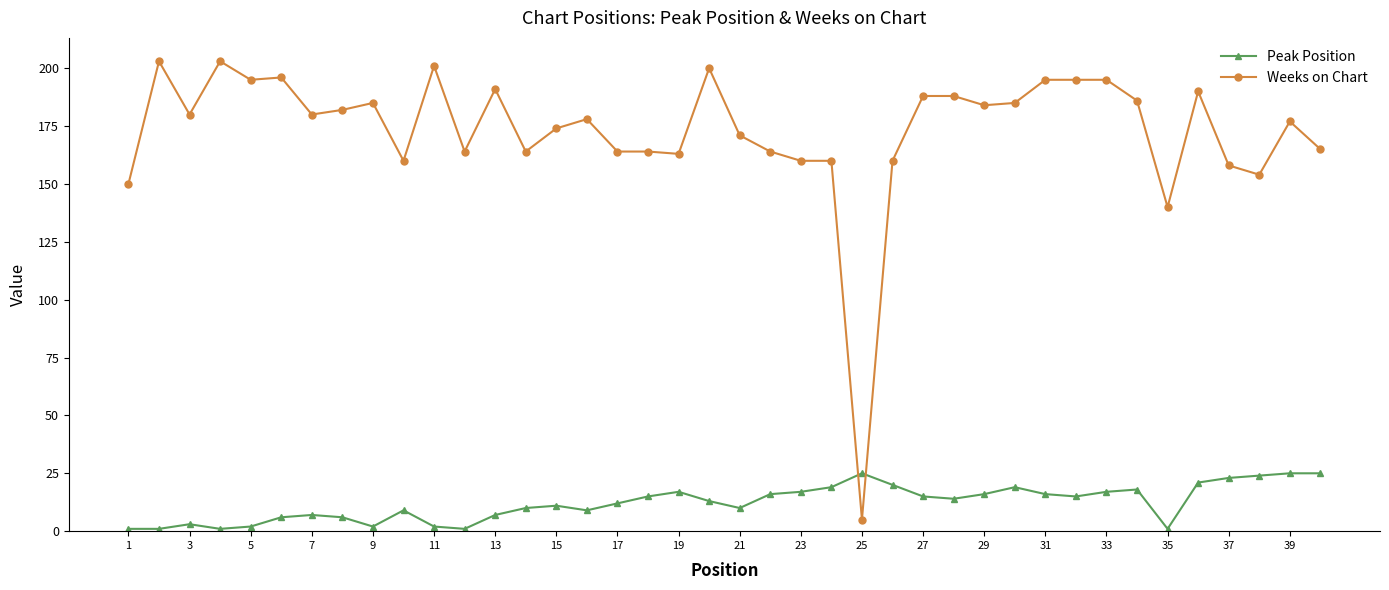

True or false: Weeks on Chart has more than 0 points higher than both neighbors.

True